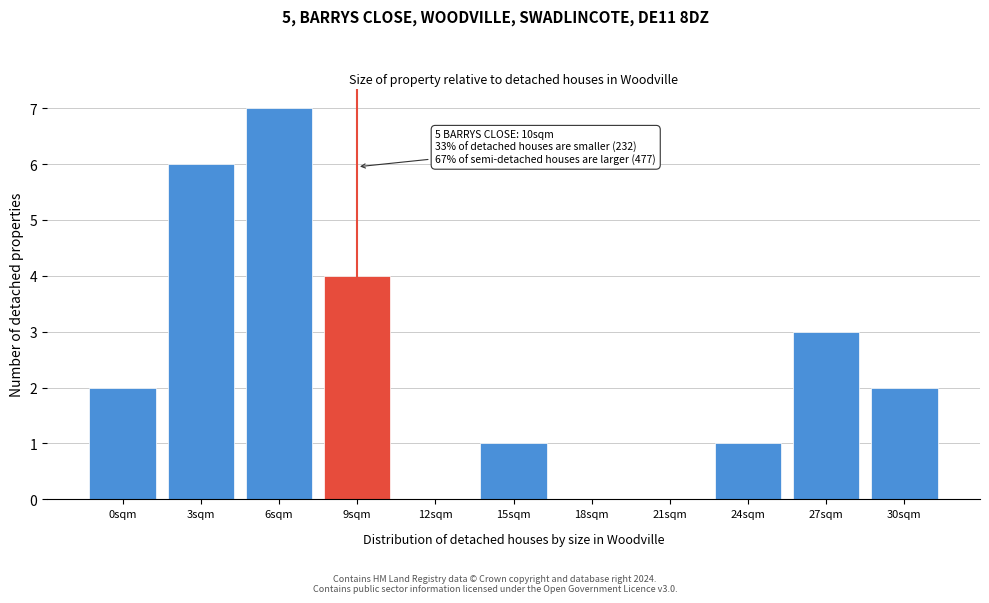

Reading left to right, what are all the values shown in this chart?

0sqm=2	3sqm=6	6sqm=7	9sqm=4	12sqm=0	15sqm=1	18sqm=0	21sqm=0	24sqm=1	27sqm=3	30sqm=2